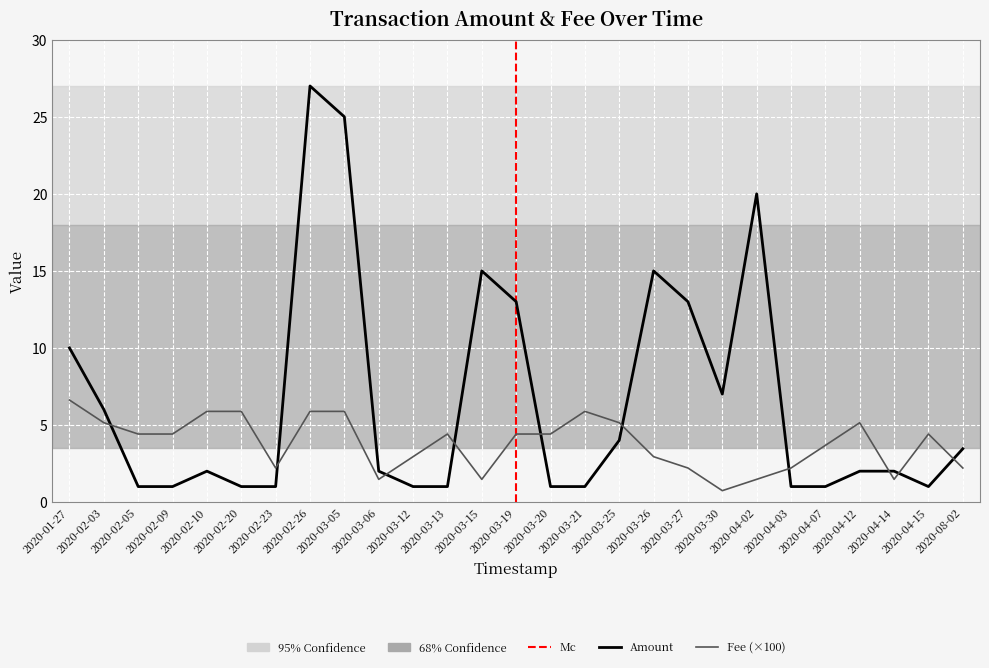

How many data points in Fee are less than 4?

12